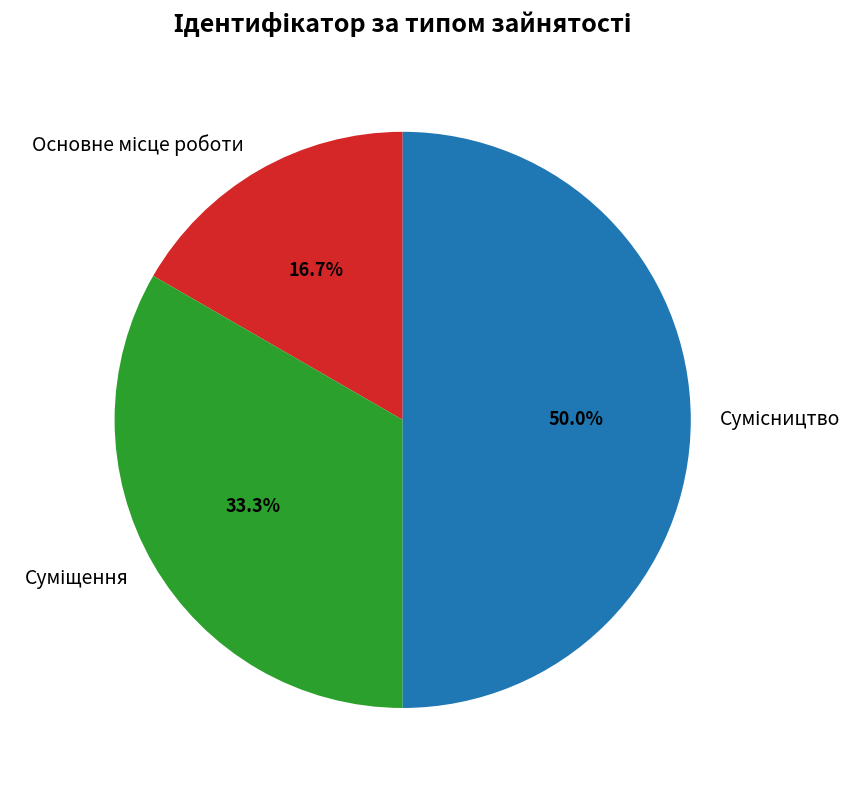

Does Основне місце роботи represent more than half of the total?

No